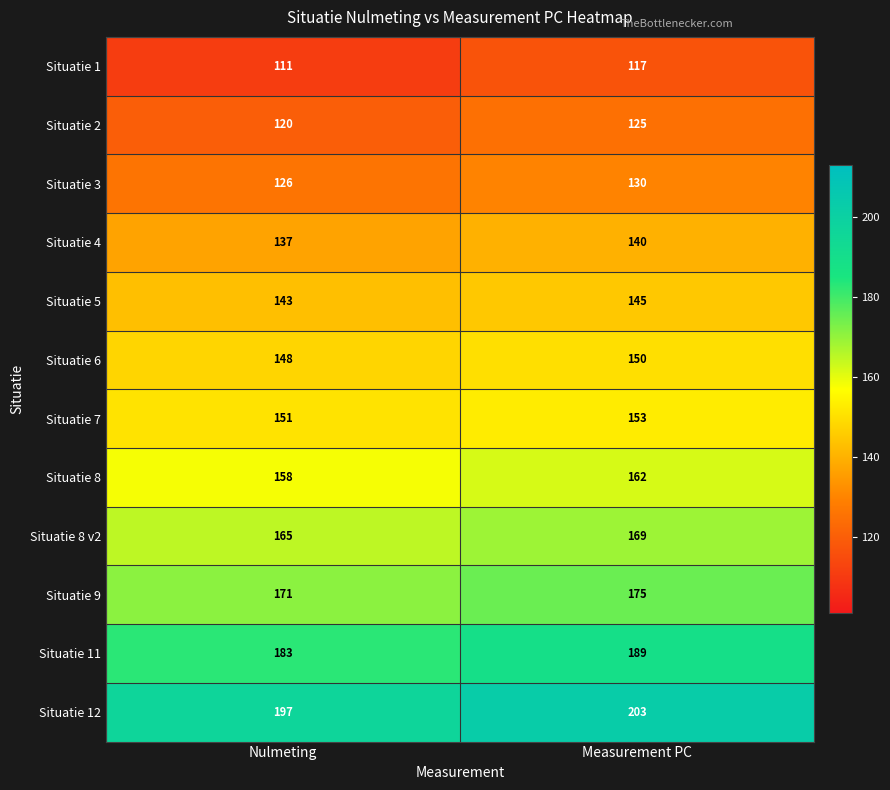

What is the spread (max minus min) of values at Measurement PC?

86